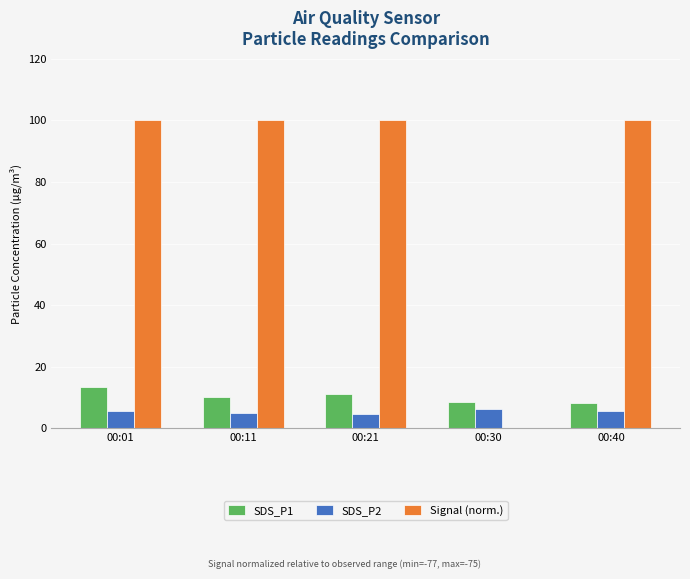

What is the sum of all Signal (norm.) values?

400.0